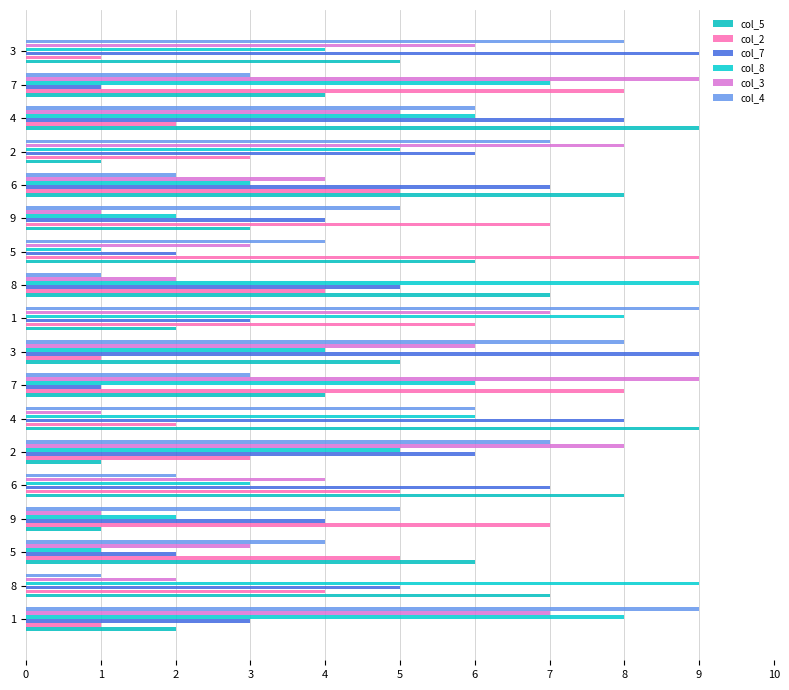

How many series are shown in this chart?

6